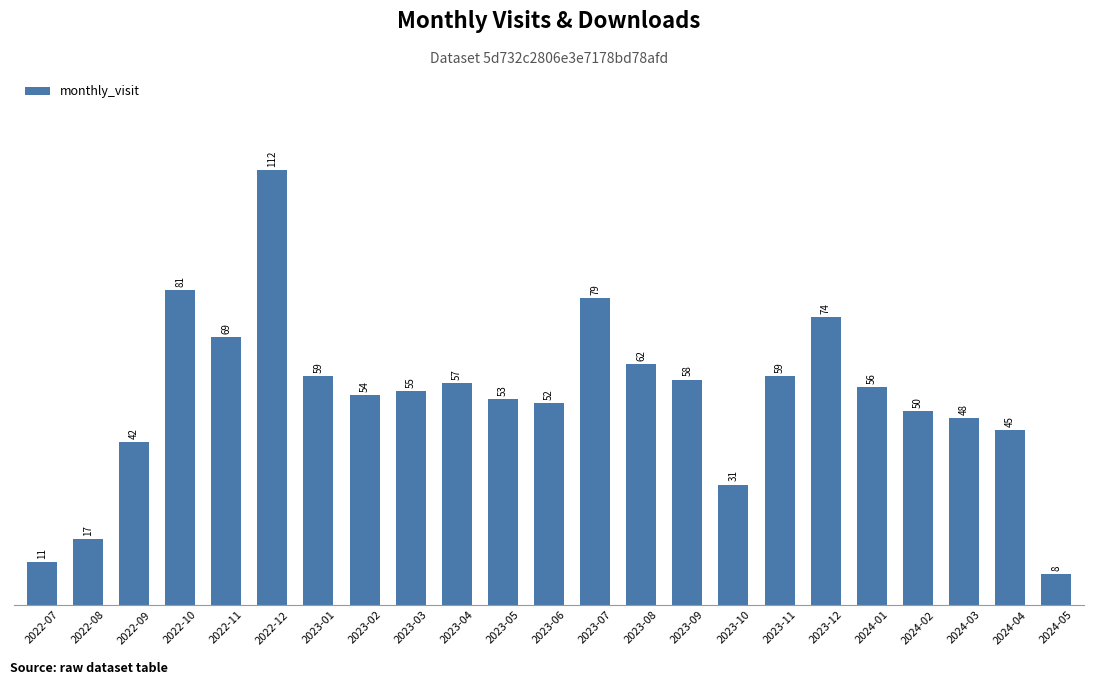

What is the sum of all values?

1232